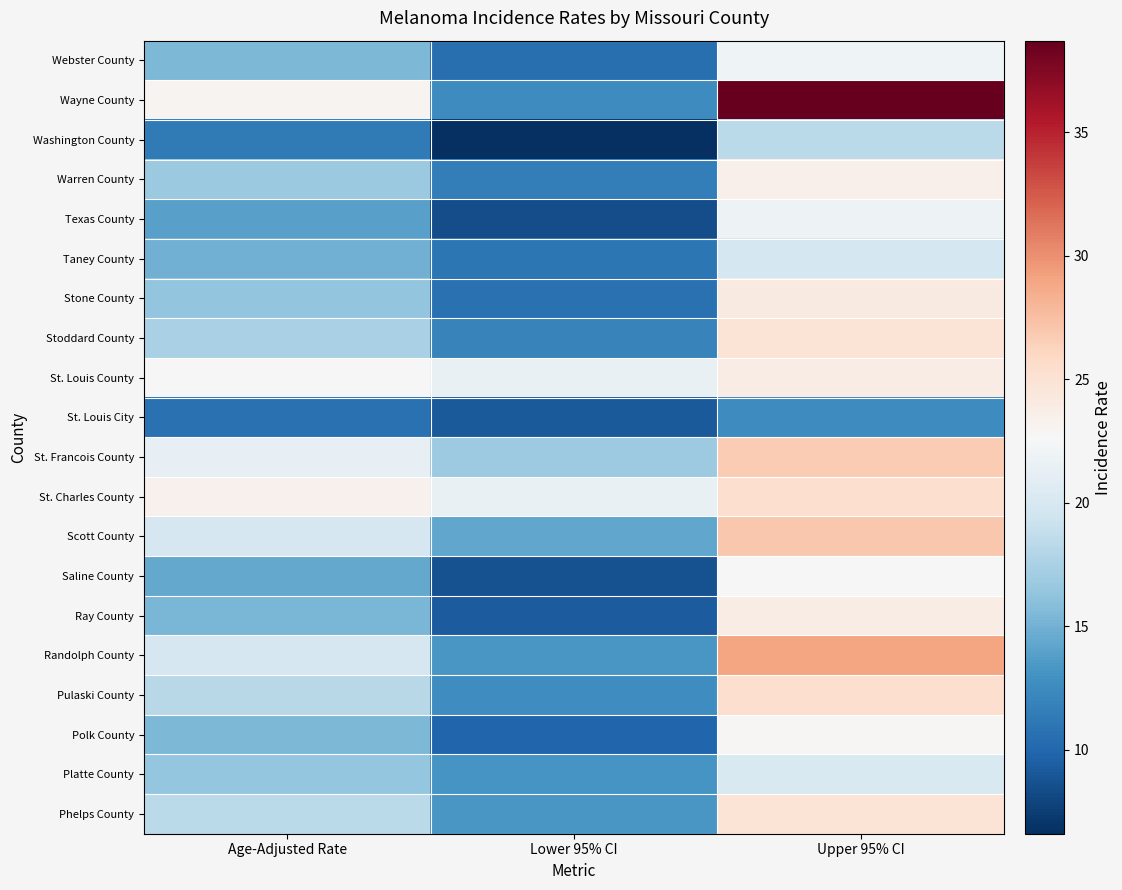

Which has a higher value, Age-Adjusted Rate or Lower 95% CI?

Age-Adjusted Rate